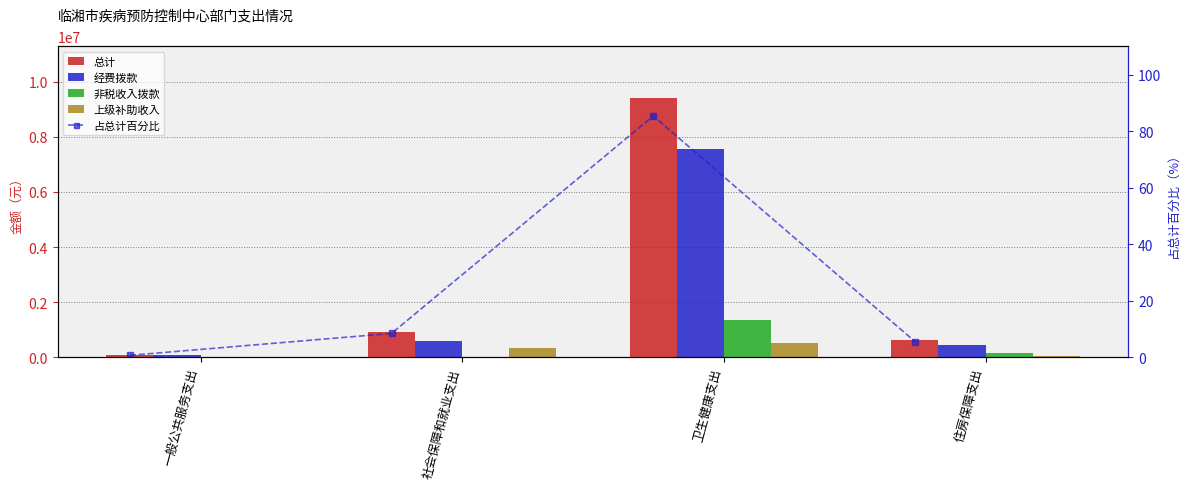

How many data points in 非税收入拨款 are above 137222?

2